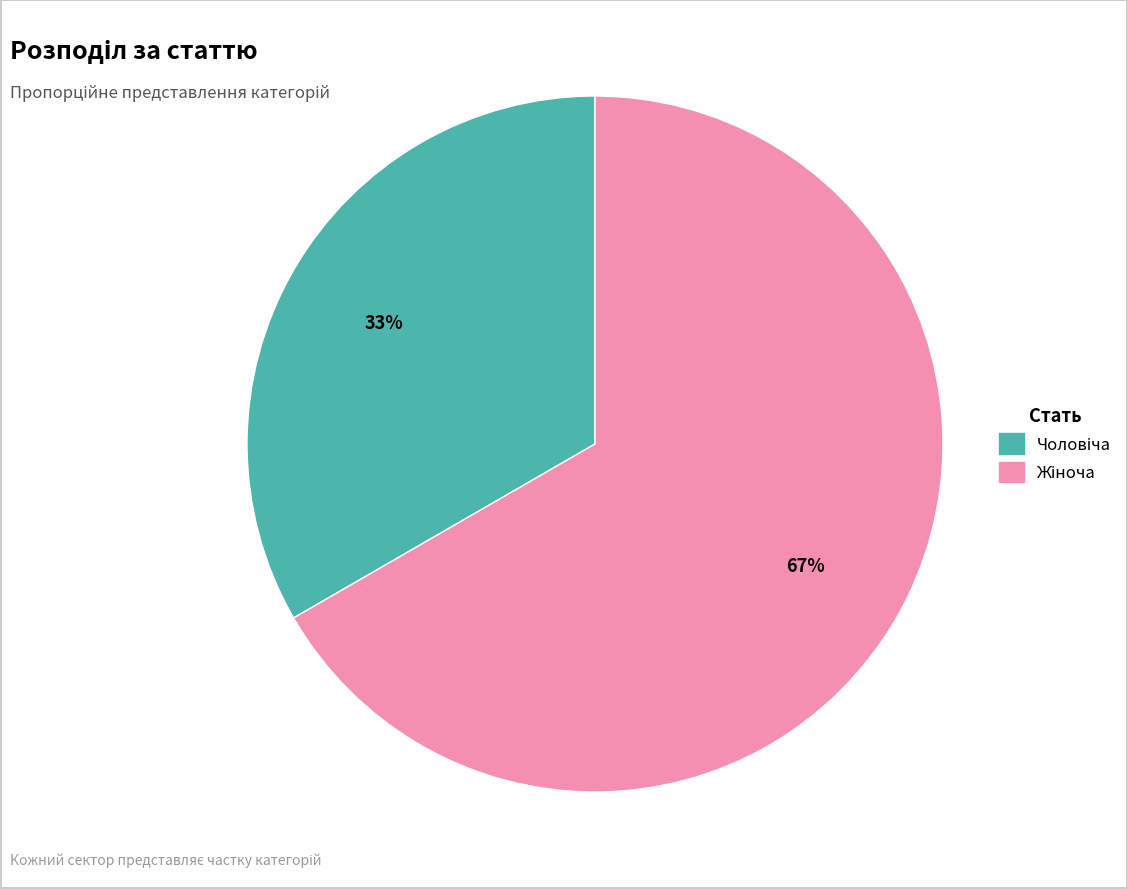

To the nearest percent, what is the average slice percentage?

50%